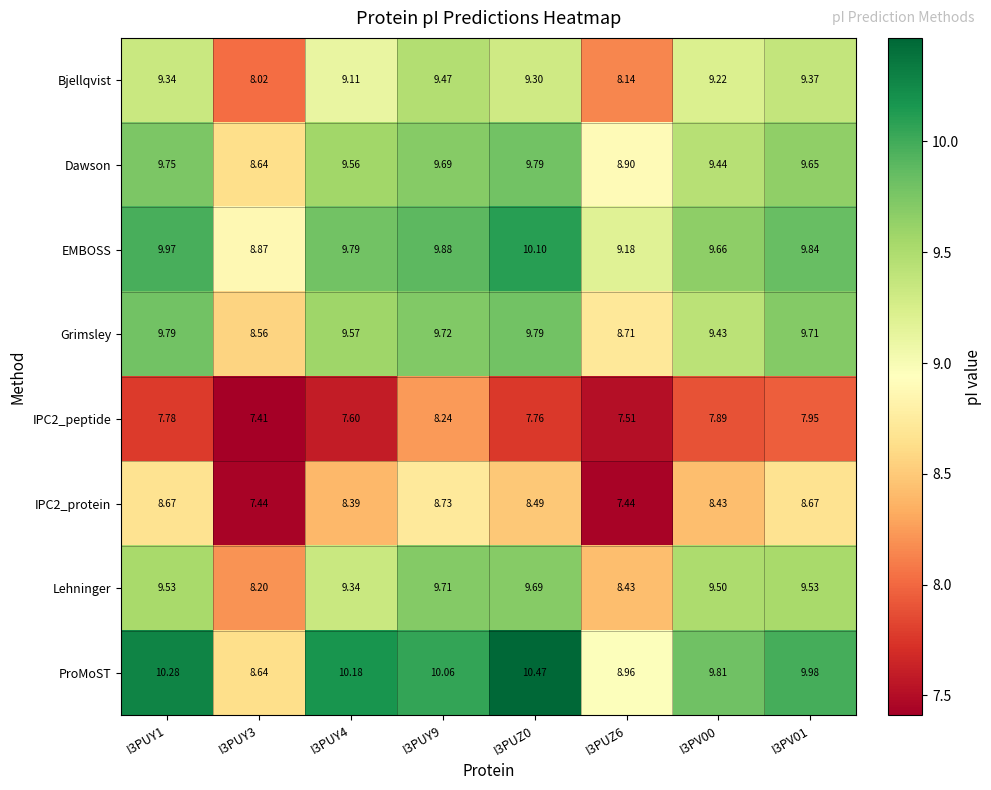

Which series has the largest range (max minus min)?

ProMoST